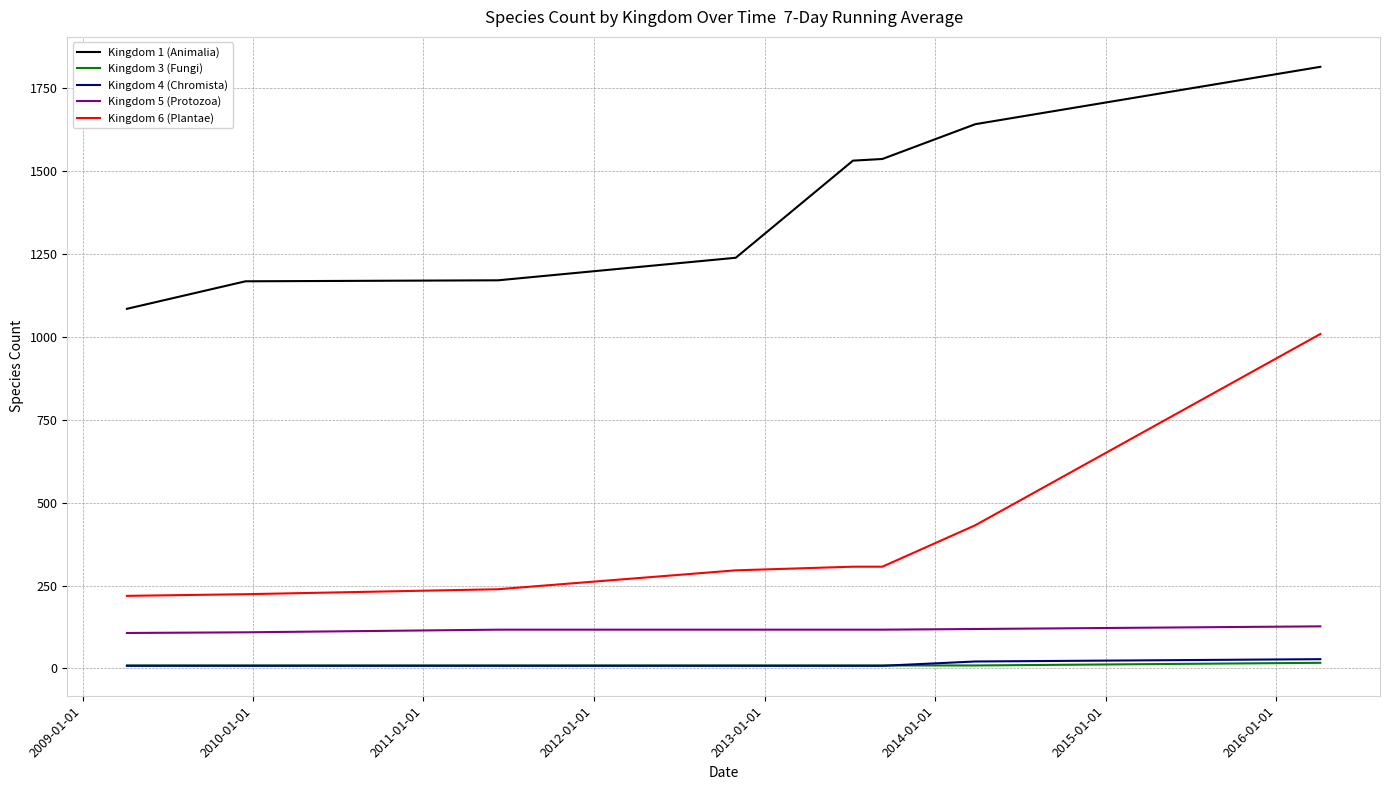

True or false: Kingdom 3 (Fungi) and Kingdom 1 (Animalia) cross at least once.

False